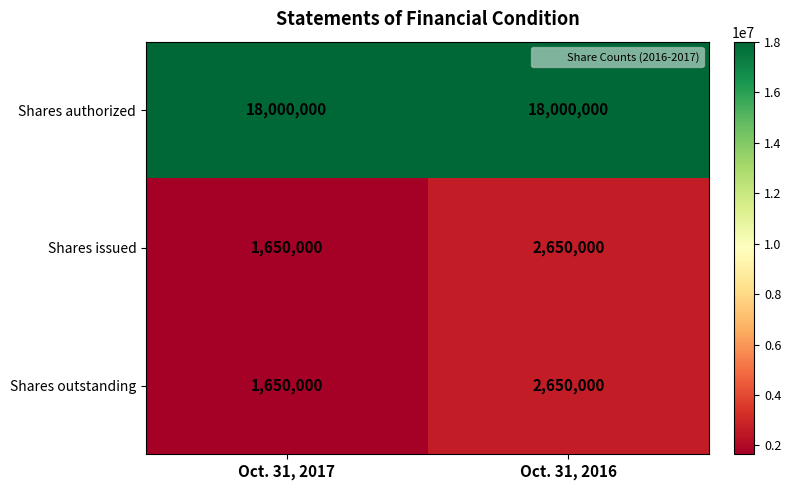

At which category is the sum across all series the highest?

Oct. 31, 2016